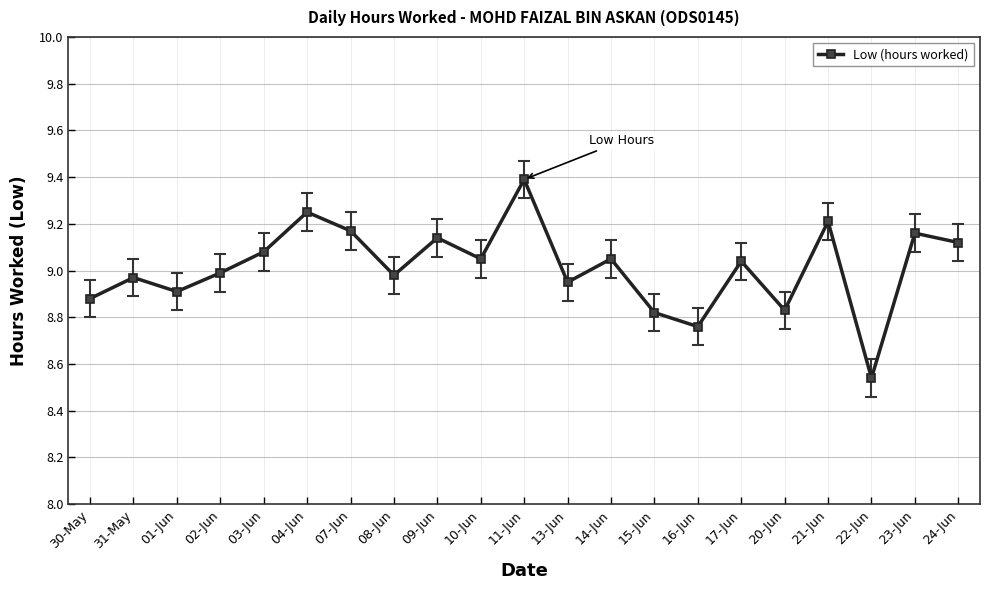

Approximately how many times larger is the value at 10-Jun compared to 17-Jun?

1.0